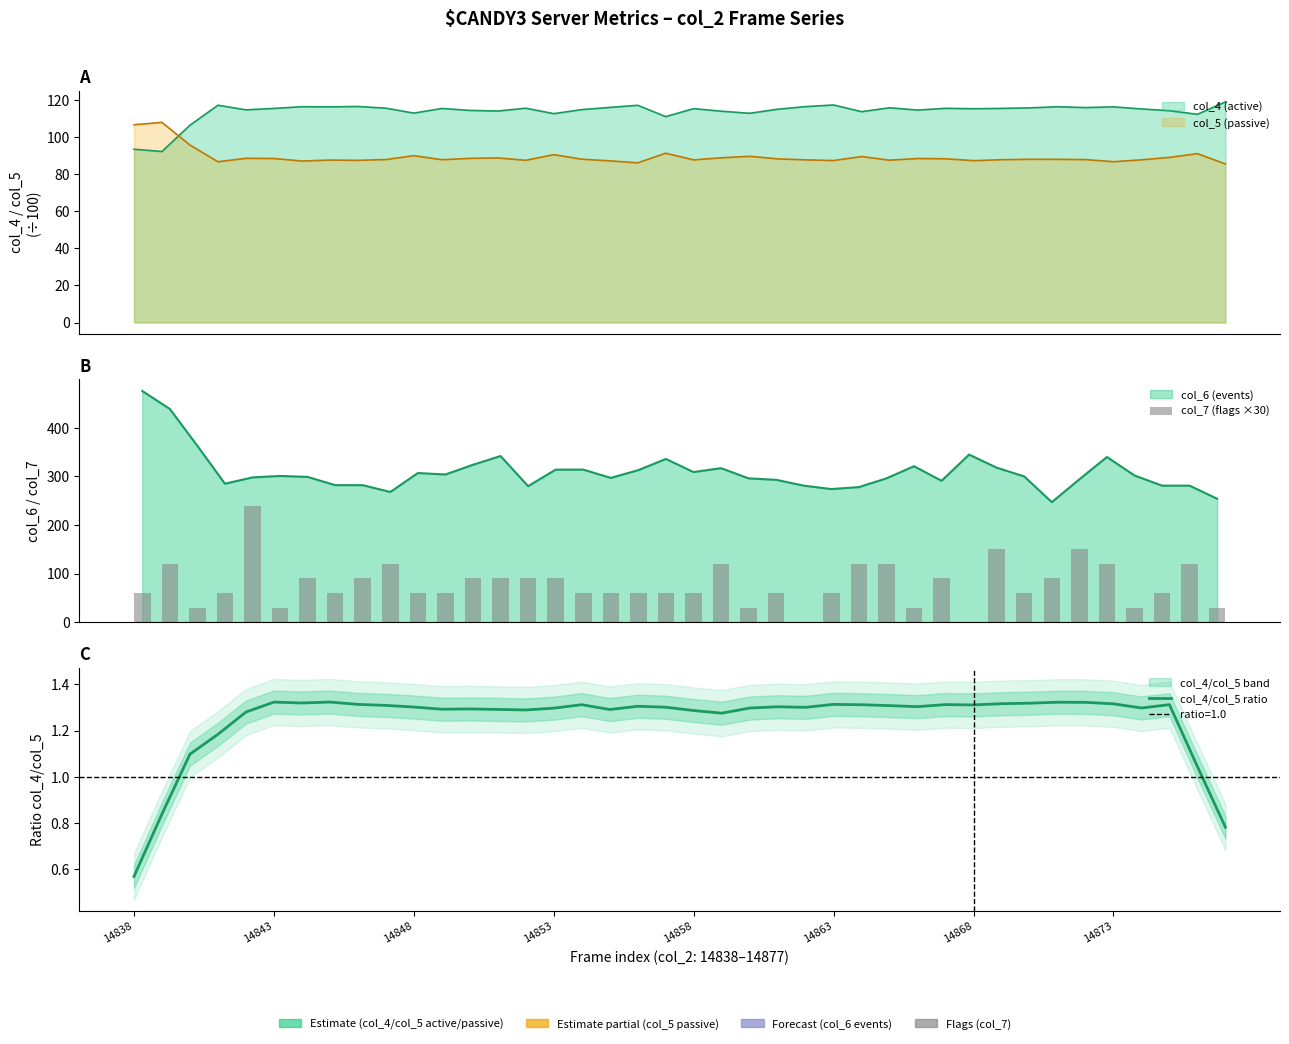

Is it true that col_4/col_5 ratio equals 0.4 at 27?

False